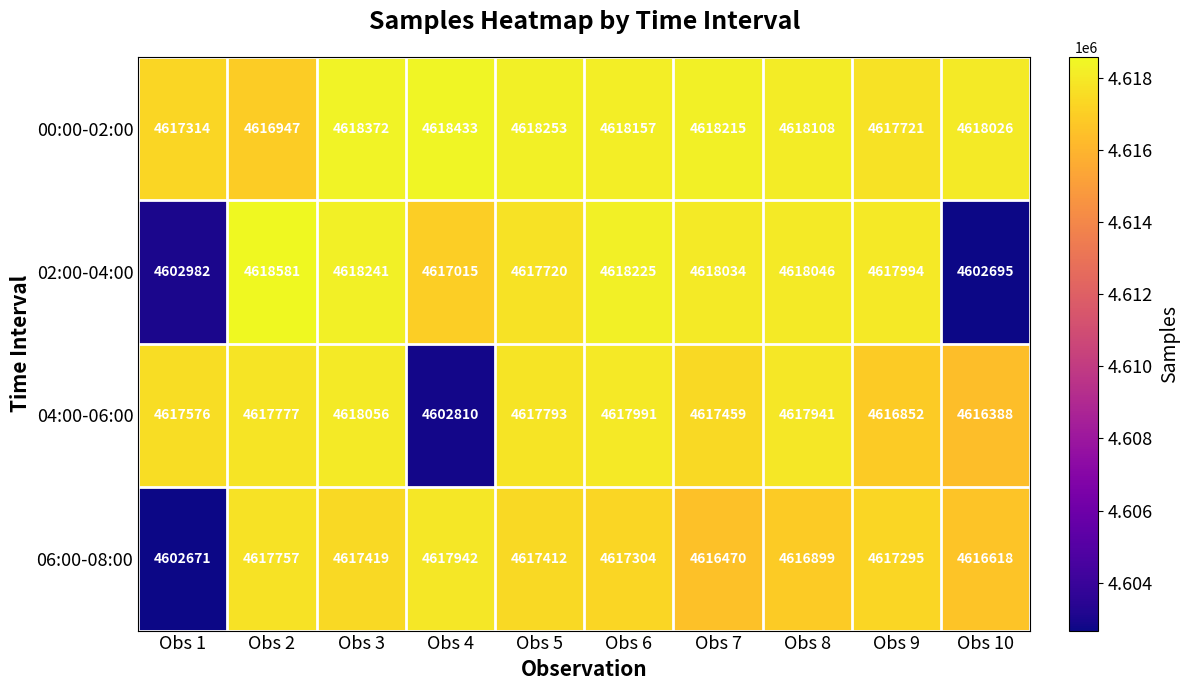

What is the difference between the highest and lowest values at Obs 5?

841